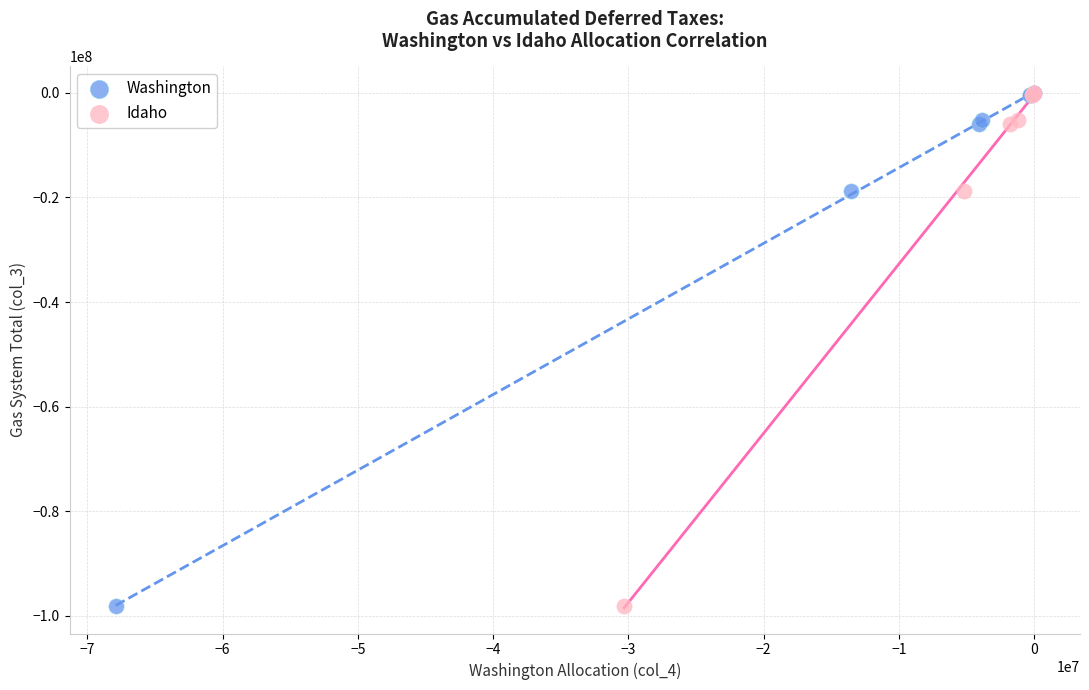

What are all the series names shown in the legend?

Washington, Idaho